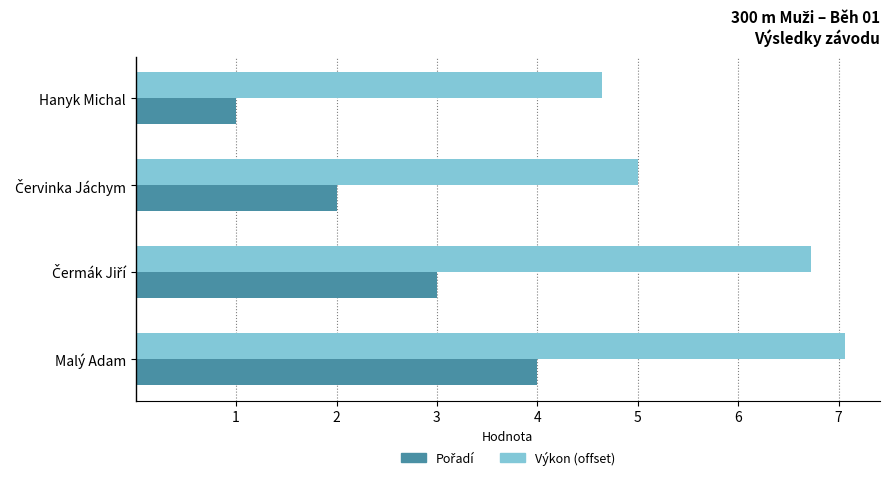

What is the spread (max minus min) of values at Hanyk Michal?

3.6